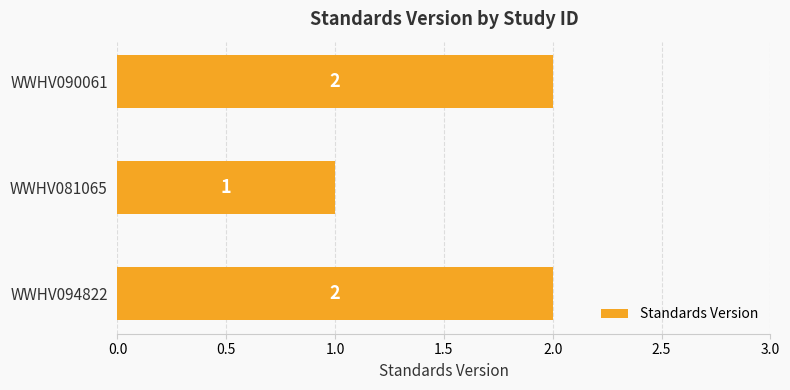

Approximately how many times larger is the value at WWHV081065 compared to WWHV090061?

0.5